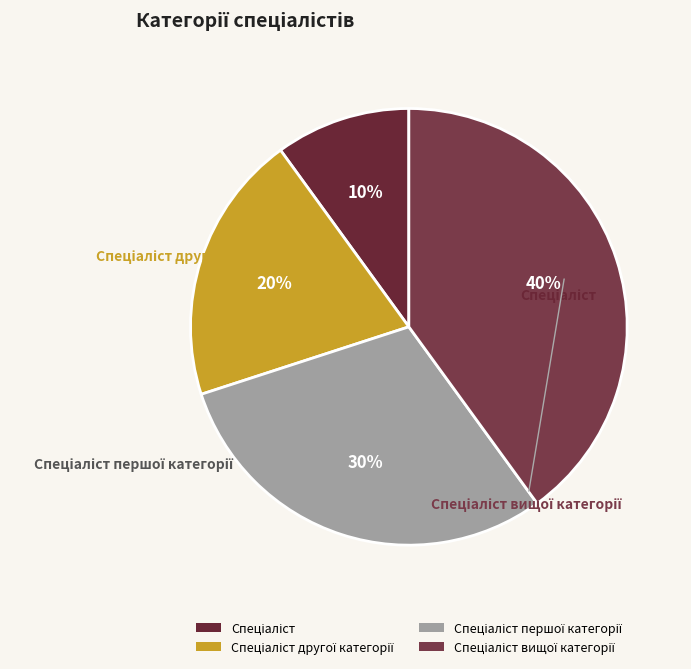

Is there any slice that represents more than half of the pie?

No